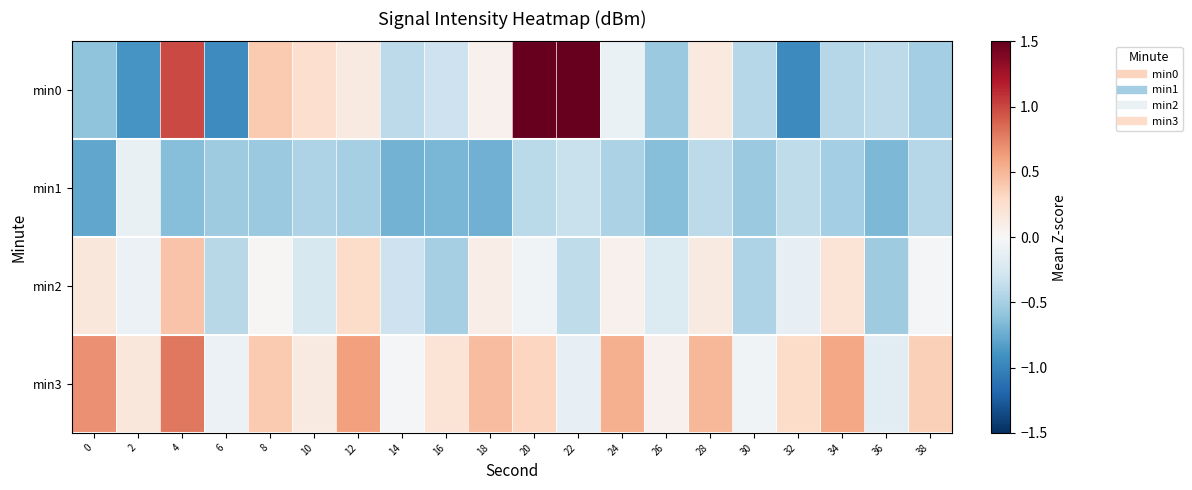

Which has a higher value, 10 or 36?

10